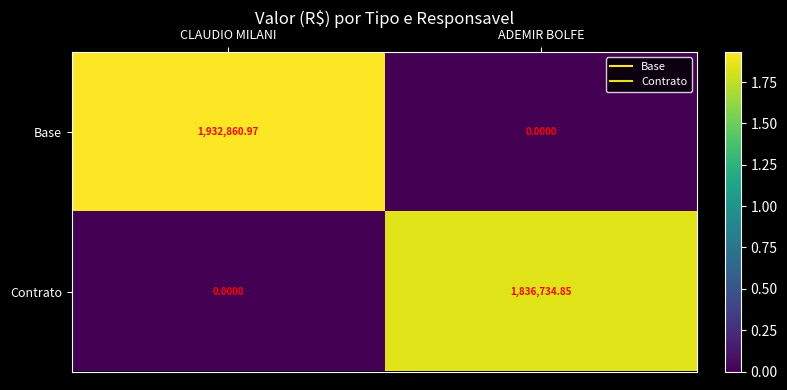

Which series changed the most between CLAUDIO MILANI and ADEMIR BOLFE?

Base